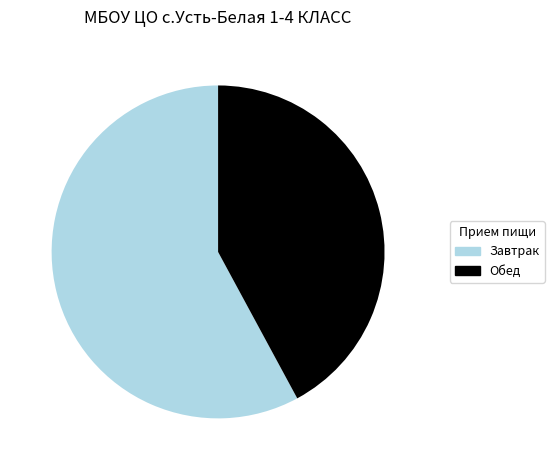

Between Обед and Завтрак, which is larger?

Завтрак